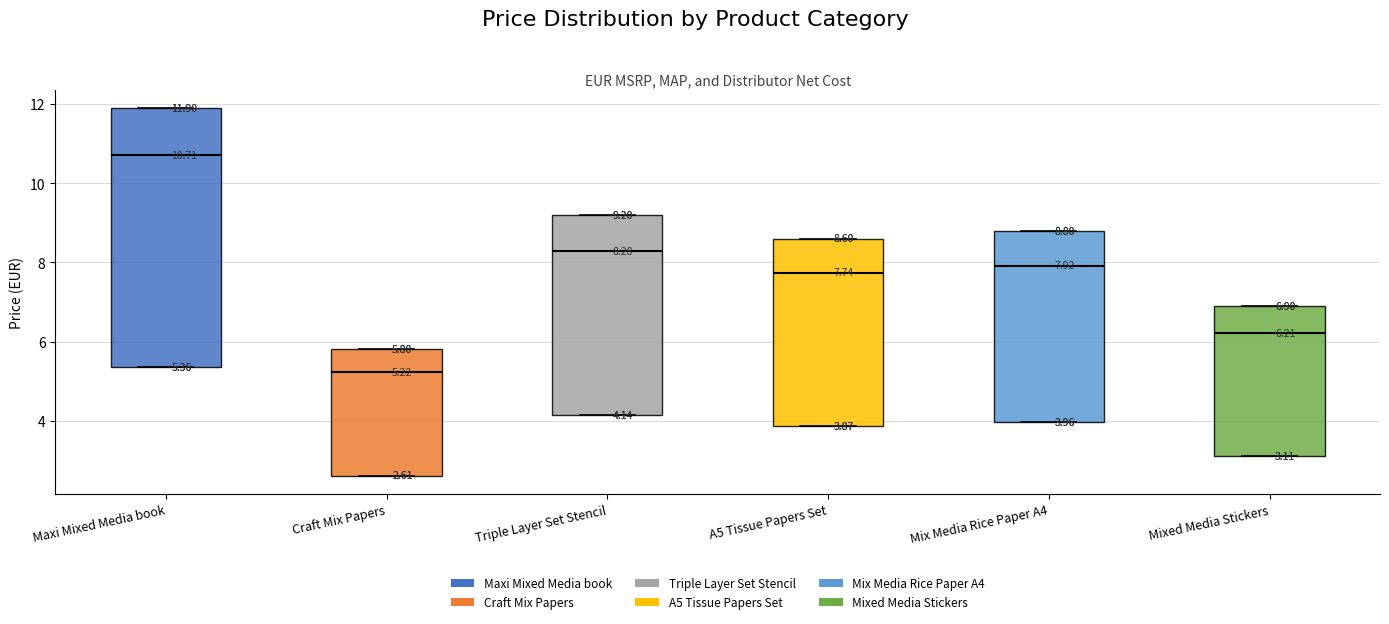

Comparing the boxes themselves (not the whiskers), which one is the tallest?

Maxi Mixed Media book